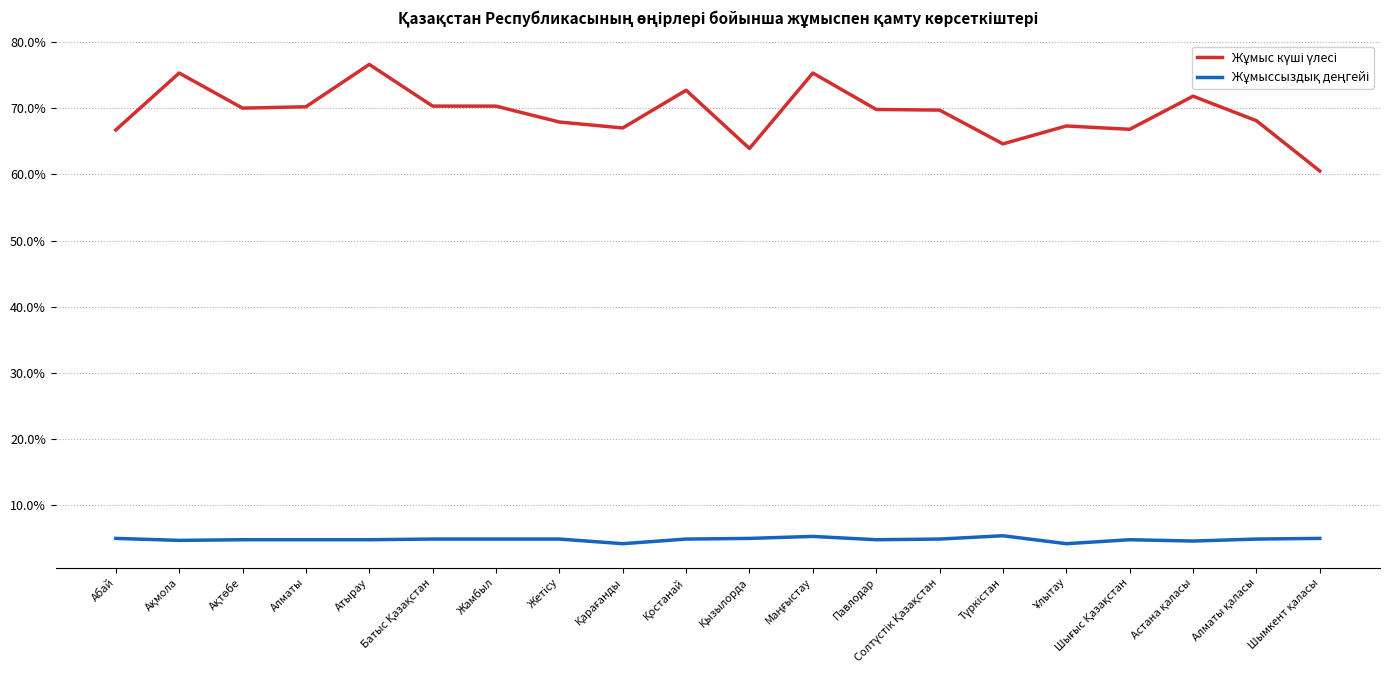

True or false: Жұмыссыздық деңгейі and Жұмыс күші үлесі cross at least once.

False